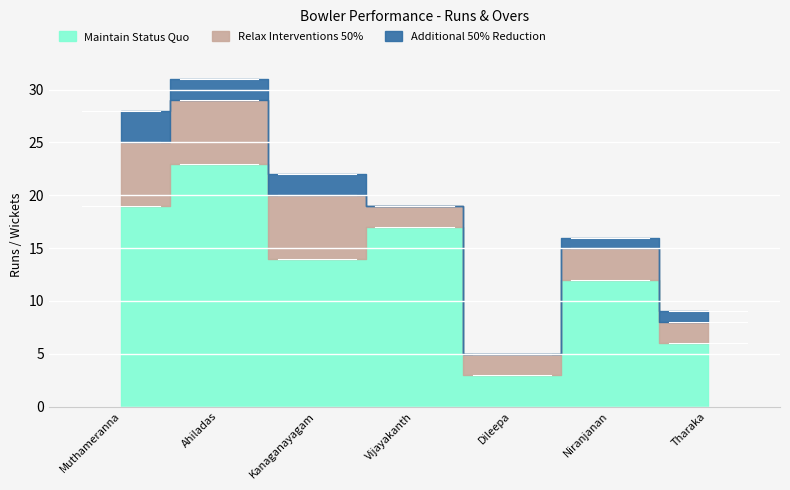

What value does the Maintain Status Quo series have at Thar9121 Tharaka, to the nearest 5?

5